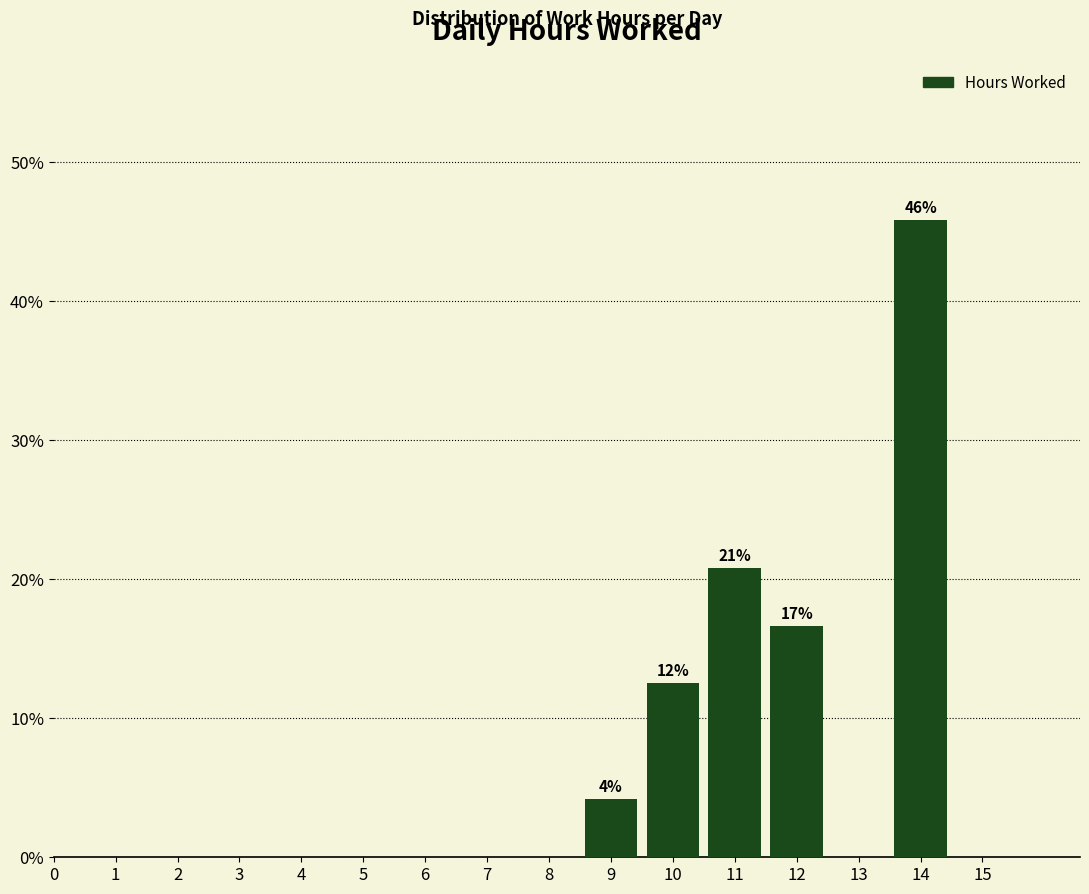

Reading left to right, transcribe all the data shown in this chart.

0=0.0	1=0.0	2=0.0	3=0.0	4=0.0	5=0.0	6=0.0	7=0.0	8=0.0	9=4.2	10=12.5	11=20.8	12=16.7	13=0.0	14=45.8	15=0.0